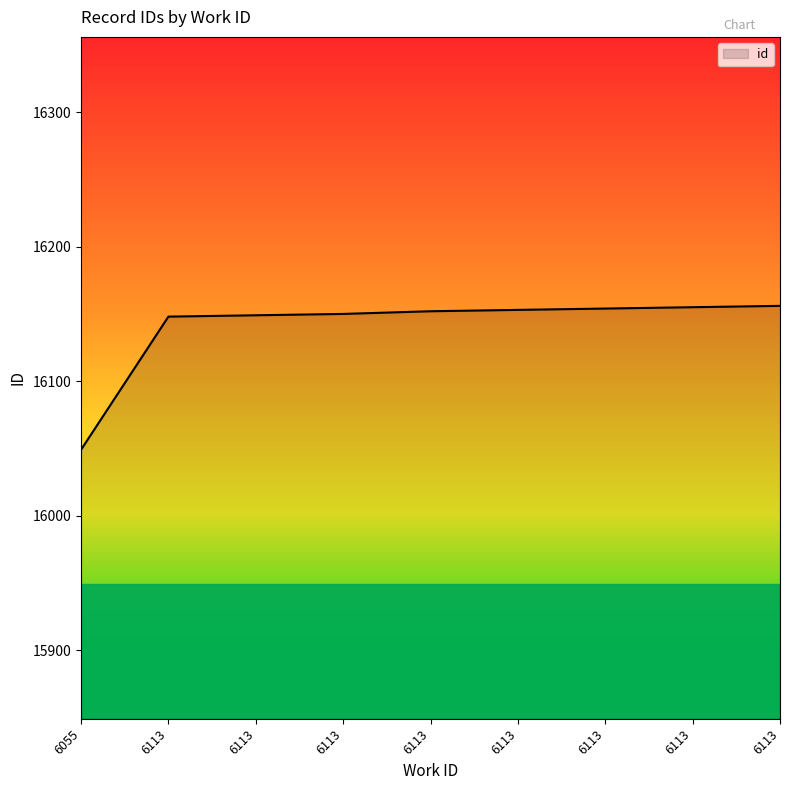

What is the maximum value shown in the chart?

16156